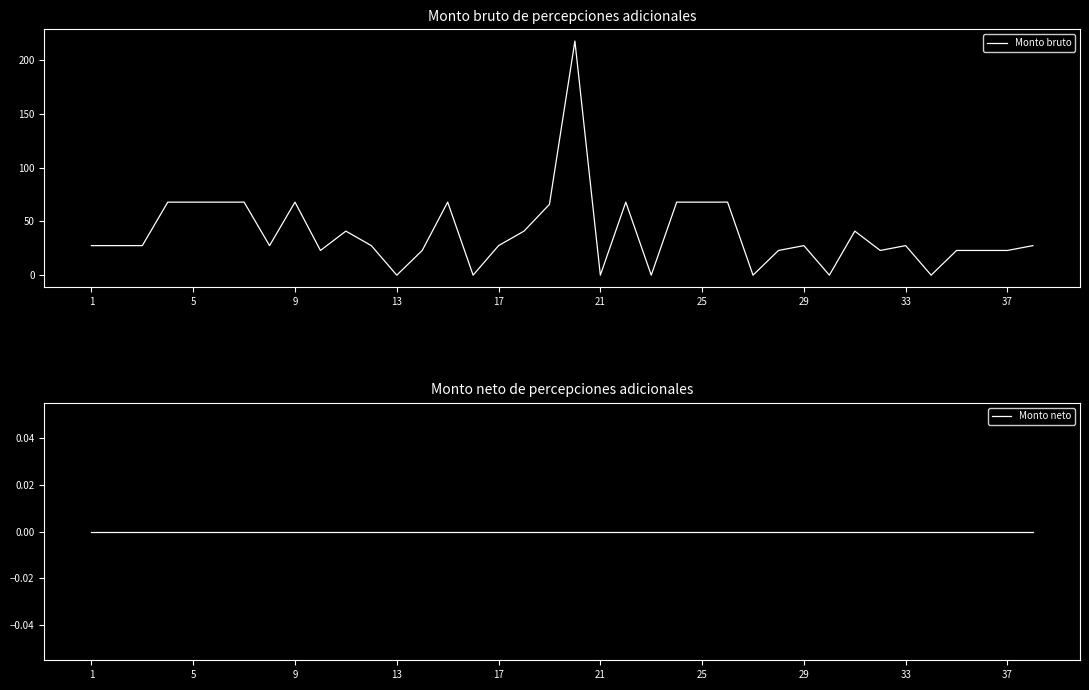

The Monto bruto series shows 147.3 at 21. True or false?

False